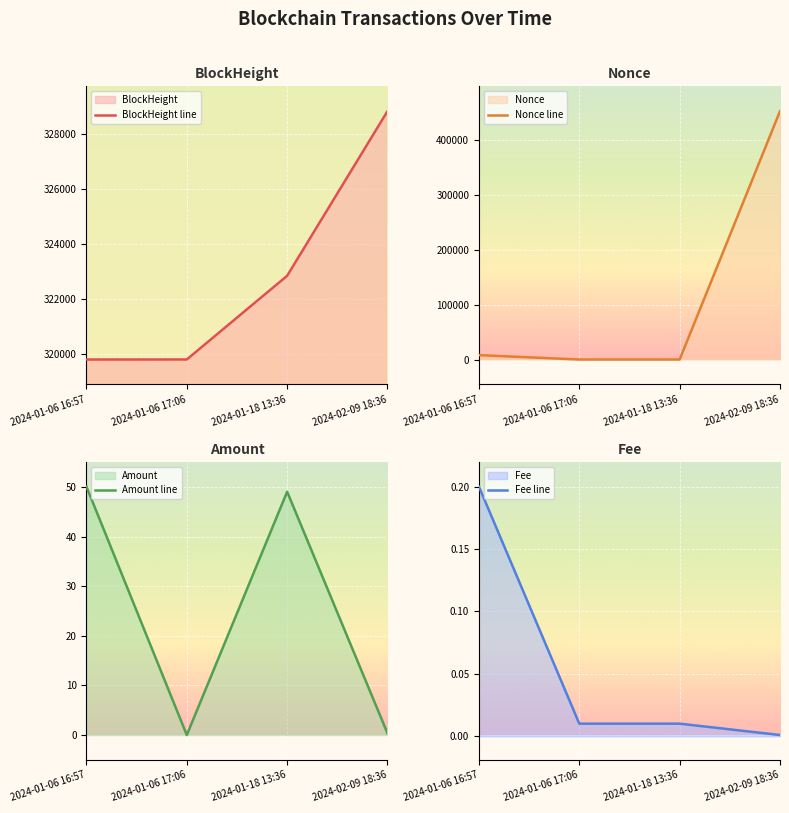

Is it true that BlockHeight line equals 319787.0 at 2024-01-06 17:06?

True